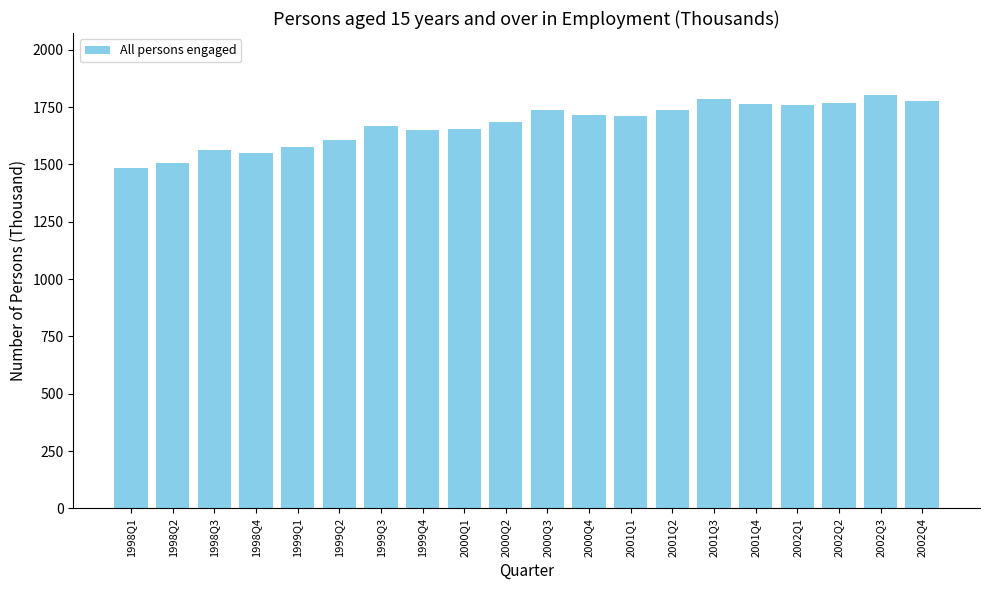

What is the difference between the maximum and minimum values?

316.8